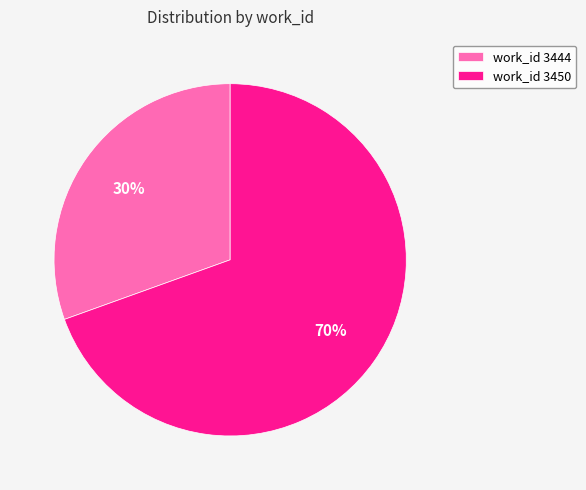

Rank the categories by value from highest to lowest.

work_id 3450, work_id 3444